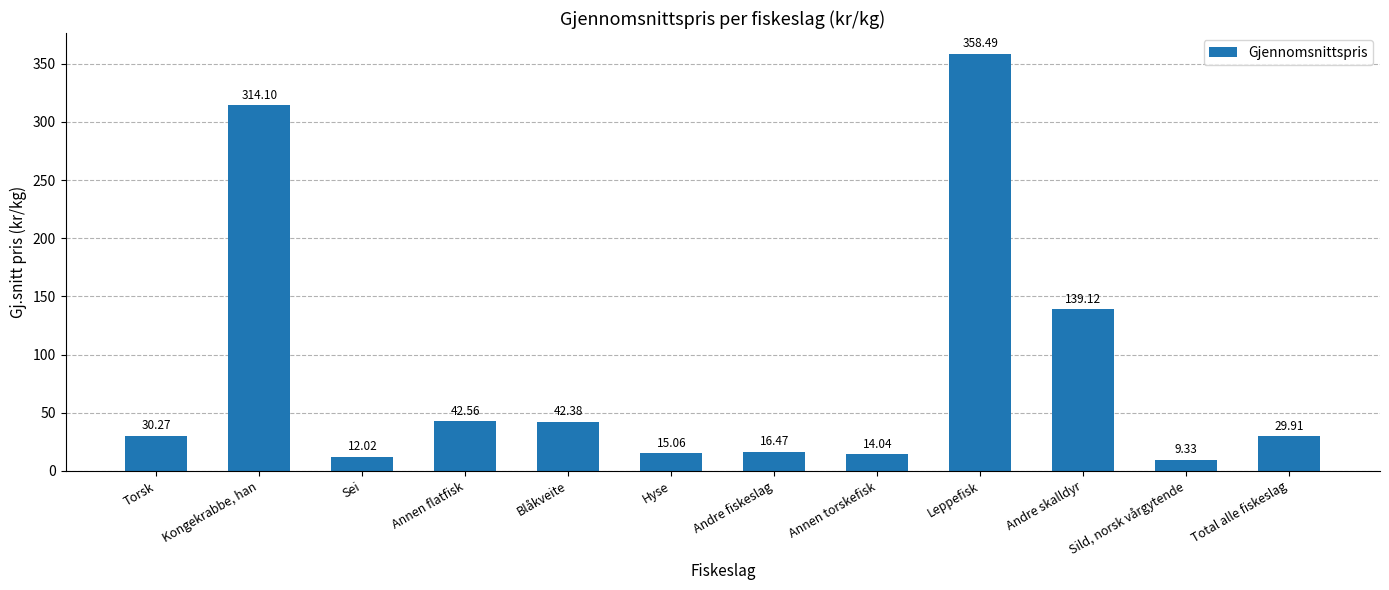

Where is the data nearest to the value 183?

Andre skalldyr